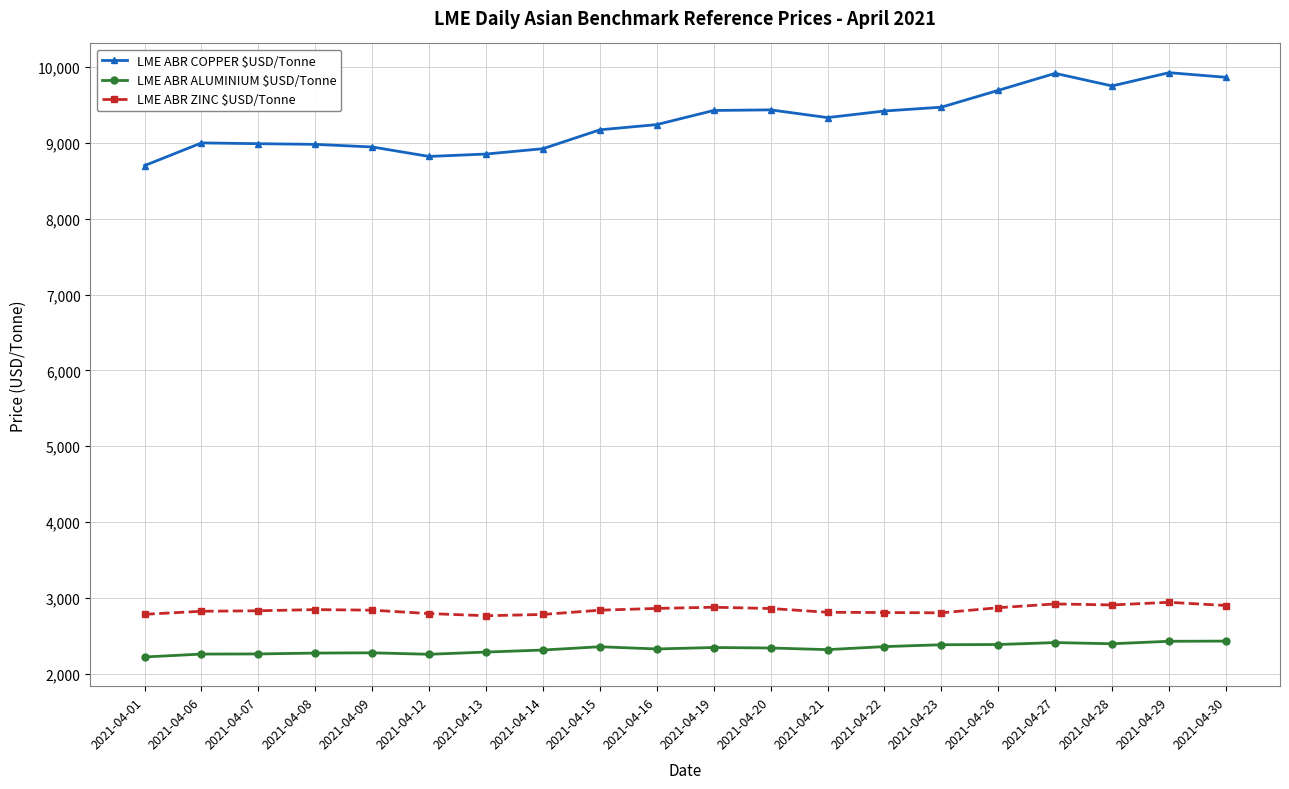

Between 2021-04-01 and 2021-04-21, which series saw the biggest shift?

LME ABR COPPER $USD/Tonne